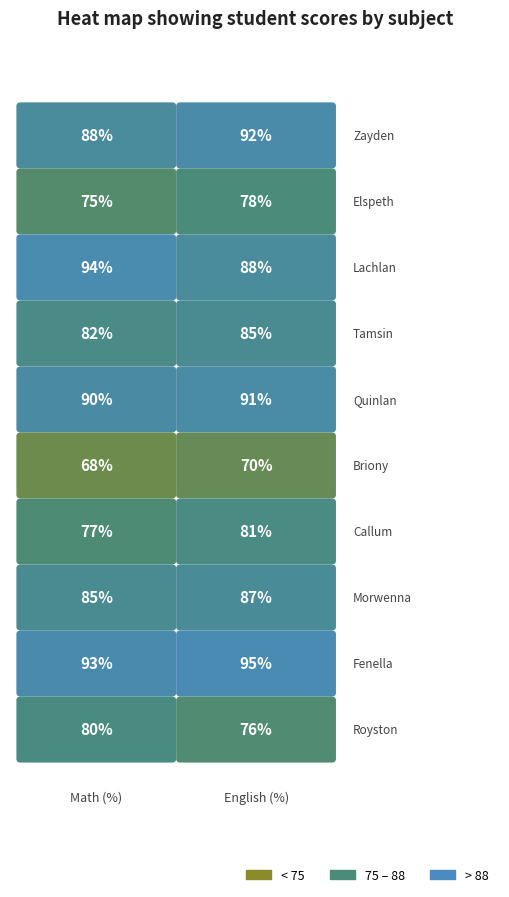

Reading left to right, list all the values displayed in this chart.

Zayden McGraw: 0=88	1=92
Elspeth Rowley: 0=75	1=78
Lachlan Keats: 0=94	1=88
Tamsin Blythe: 0=82	1=85
Quinlan O'Rourke: 0=90	1=91
Briony Huxley: 0=68	1=70
Callum Trenholm: 0=77	1=81
Morwenna Flannery: 0=85	1=87
Fenella Broadbent: 0=93	1=95
Royston Digby: 0=80	1=76